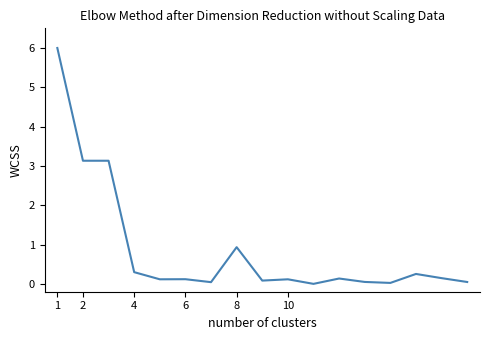

Does the chart display data point markers on the line(s)?

No